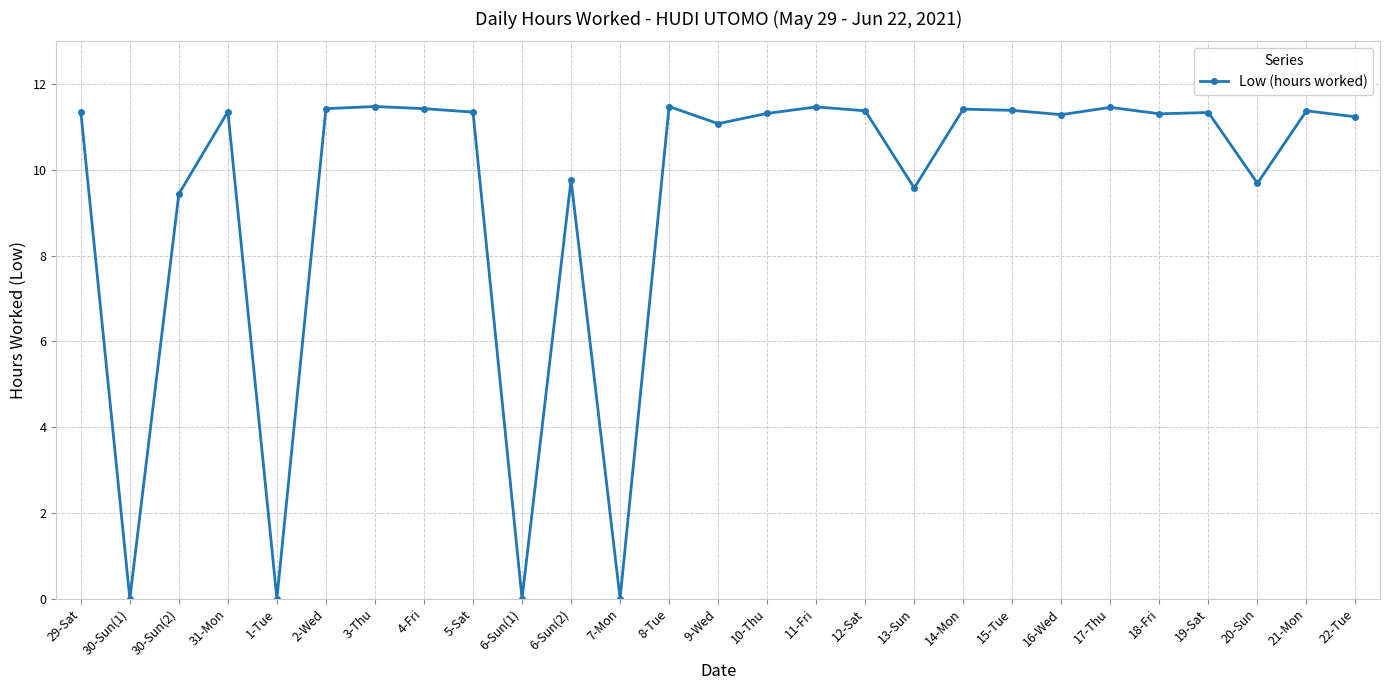

What is the label of the 2nd point from the right?

21-Mon